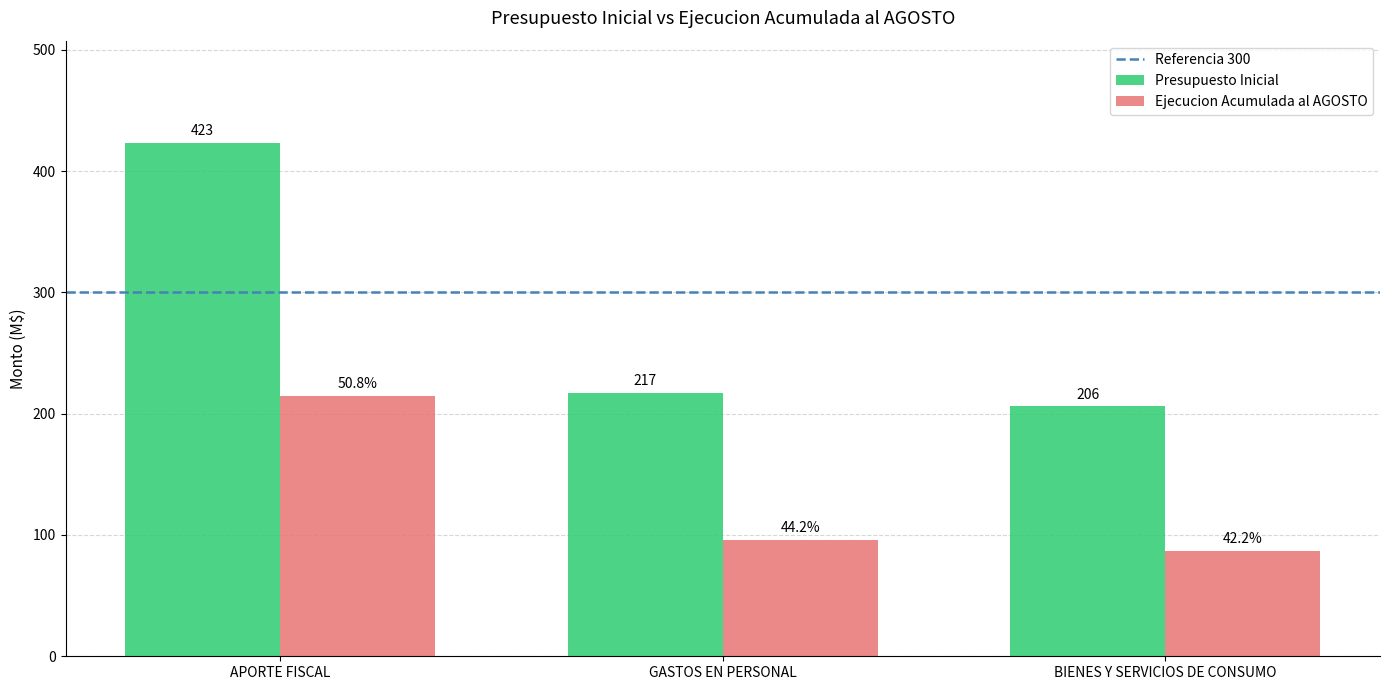

Reading right to left, list all the values displayed in this chart.

Presupuesto Inicial: BIENES Y SERVICIOS DE CONSUMO=206	GASTOS EN PERSONAL=217	APORTE FISCAL=423
Ejecucion Acumulada al AGOSTO: BIENES Y SERVICIOS DE CONSUMO=87	GASTOS EN PERSONAL=96	APORTE FISCAL=215